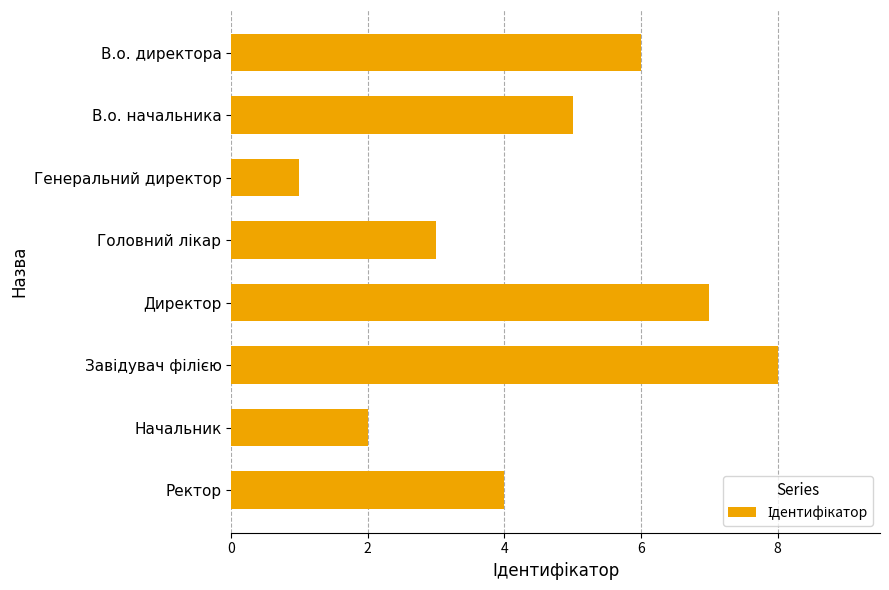

What is the difference between the maximum and second lowest values?

6